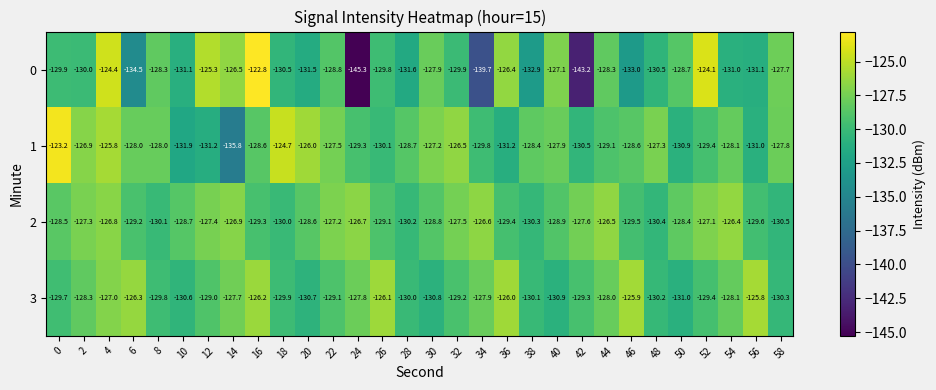

What is the spread (max minus min) of values at 56?

5.3